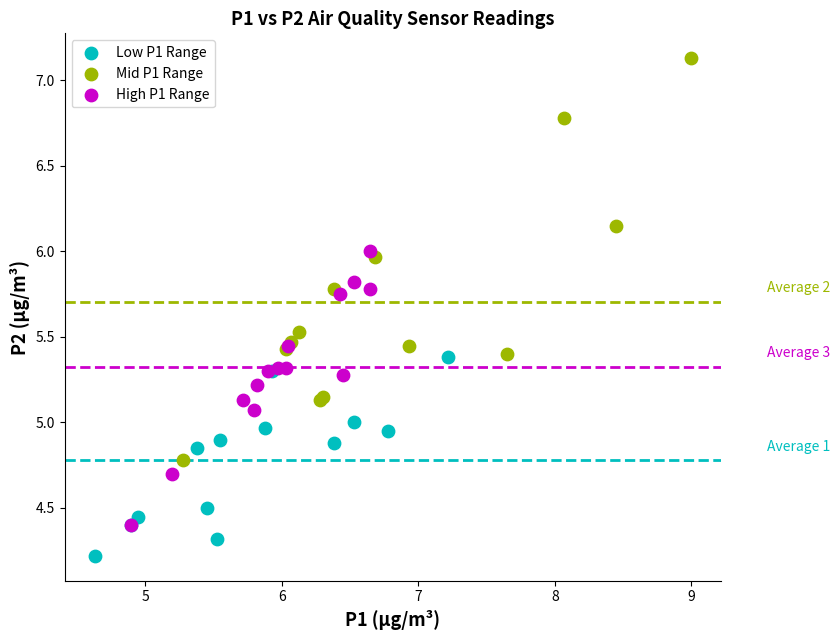

Which series contains the lowest Y value?

Low P1 Range